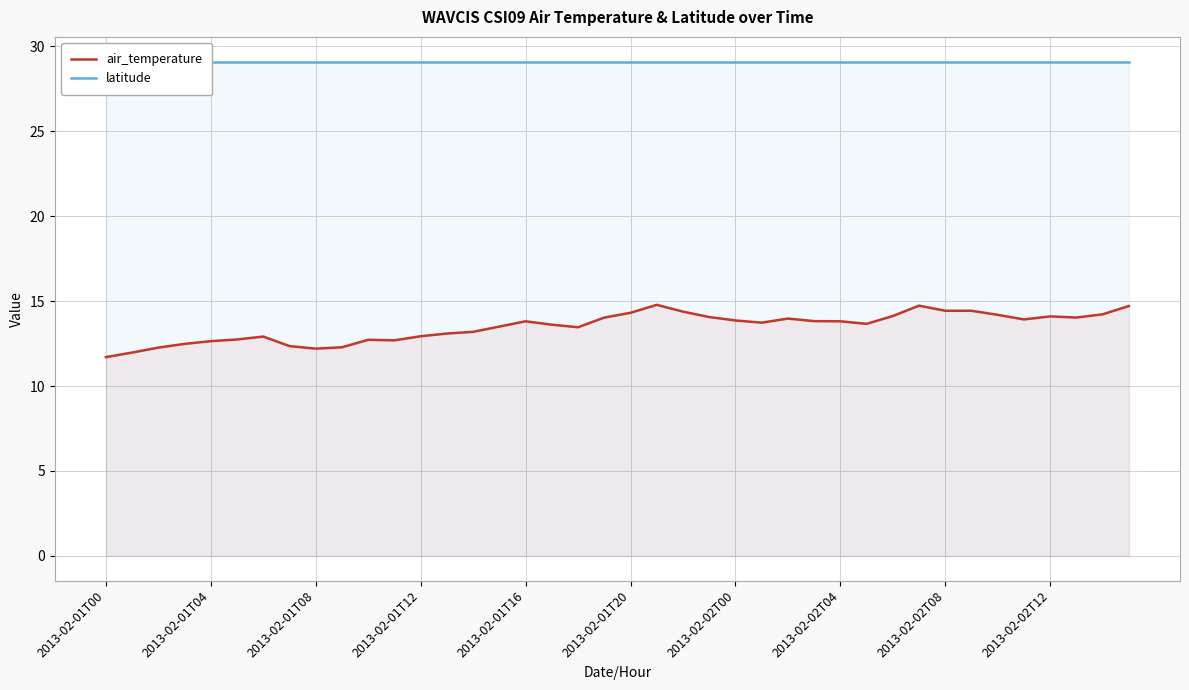

What is the highest value of the air_temperature series?

14.8